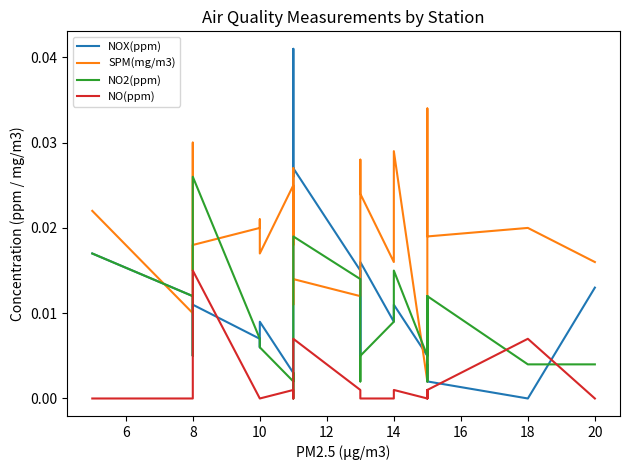

How many lines are shown in the chart?

4